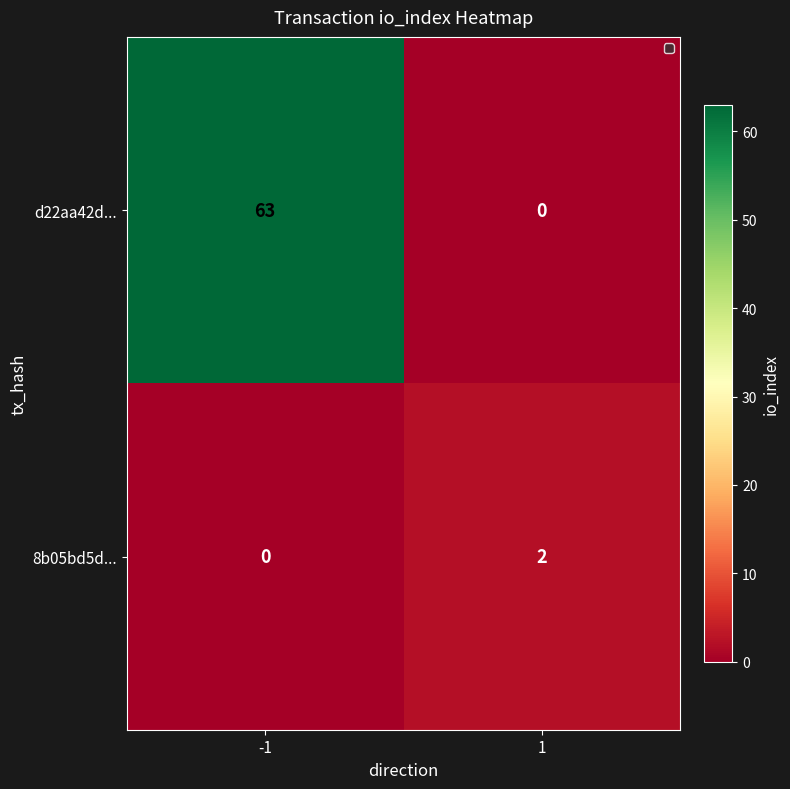

What is the total value across all series at 1?

2